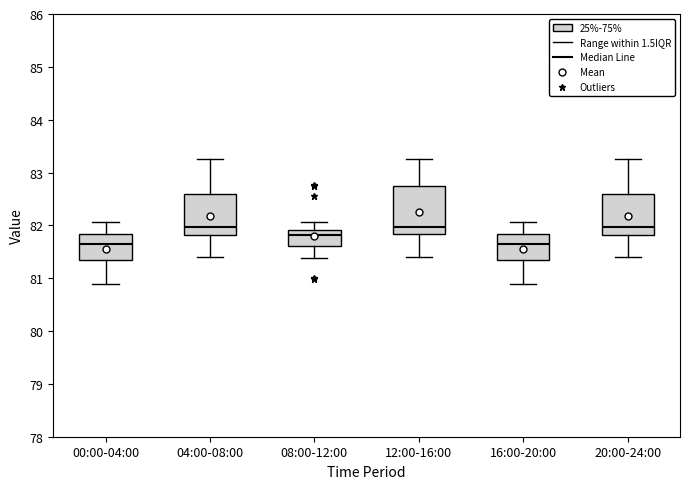

Where is the lower edge of the box for 12:00-16:00 on the y-axis? The values are not printed on the chart, so give them approximately, as read against the axis.

81.8